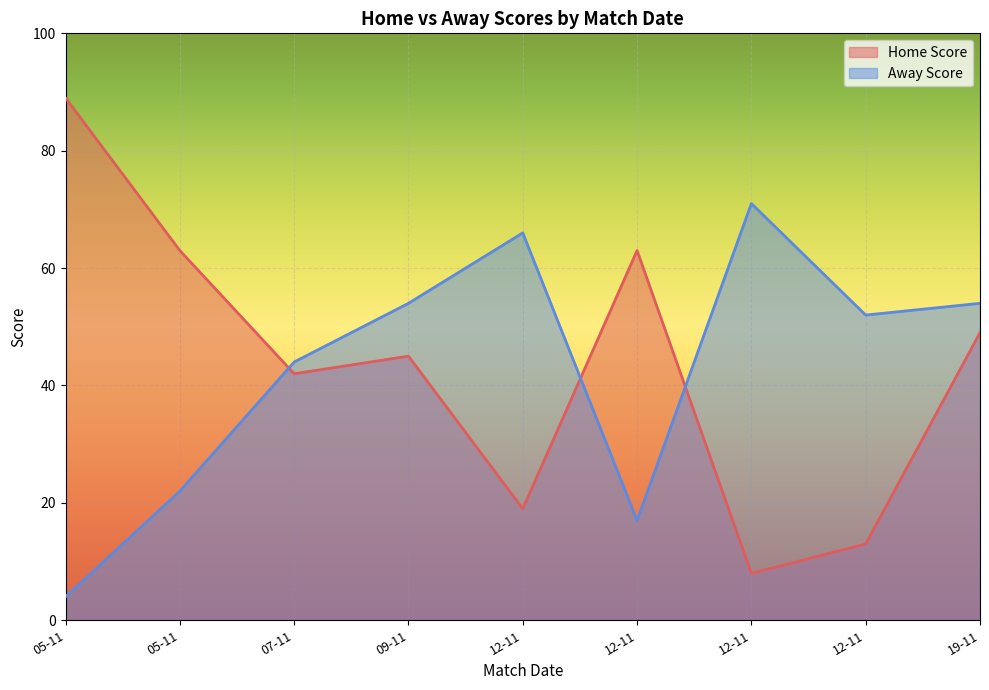

Which series has the largest total across all categories?

Home Score